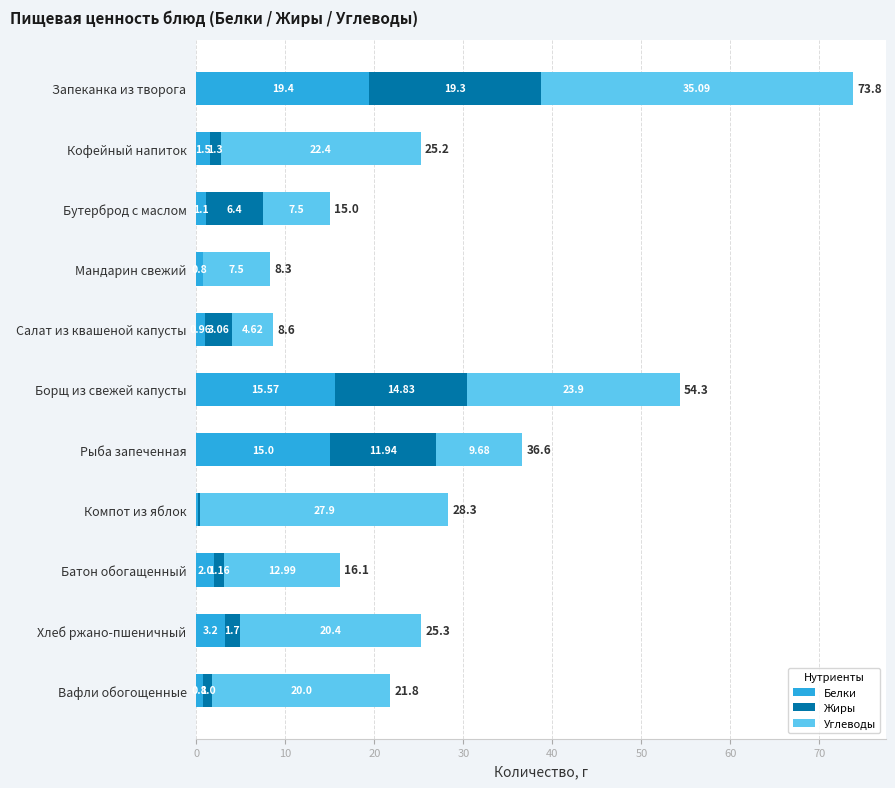

At which category is the sum across all series the highest?

Запеканка из творога